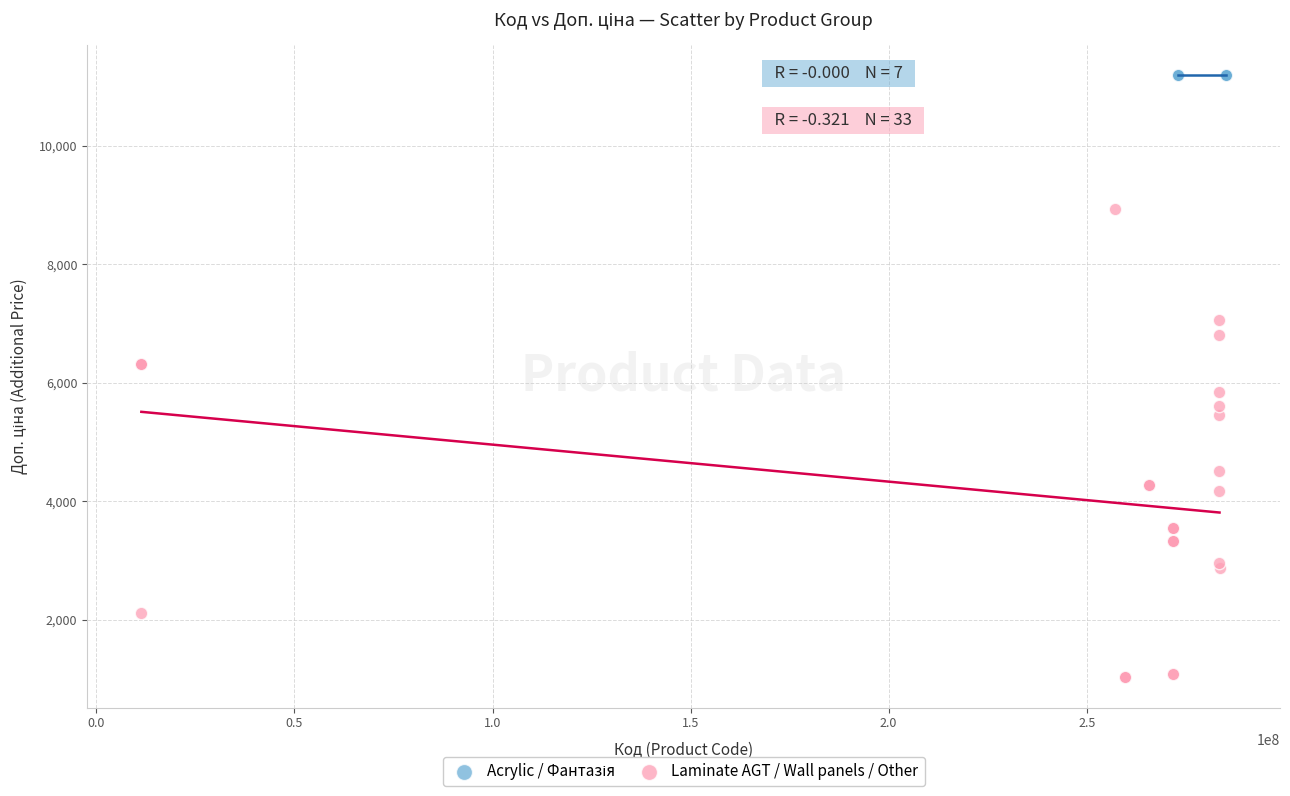

Which series reaches the minimum Y coordinate?

Laminate AGT / Wall panels / Other